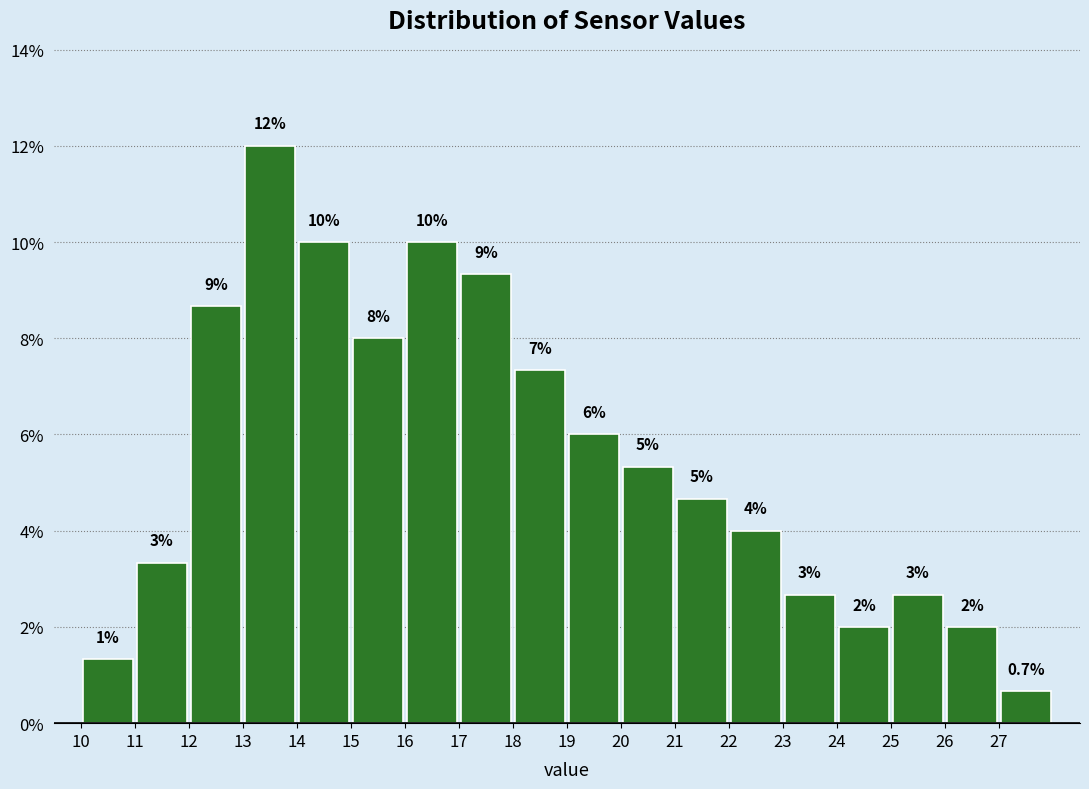

Over which range of the x-axis is the bar tallest?

13 to 14